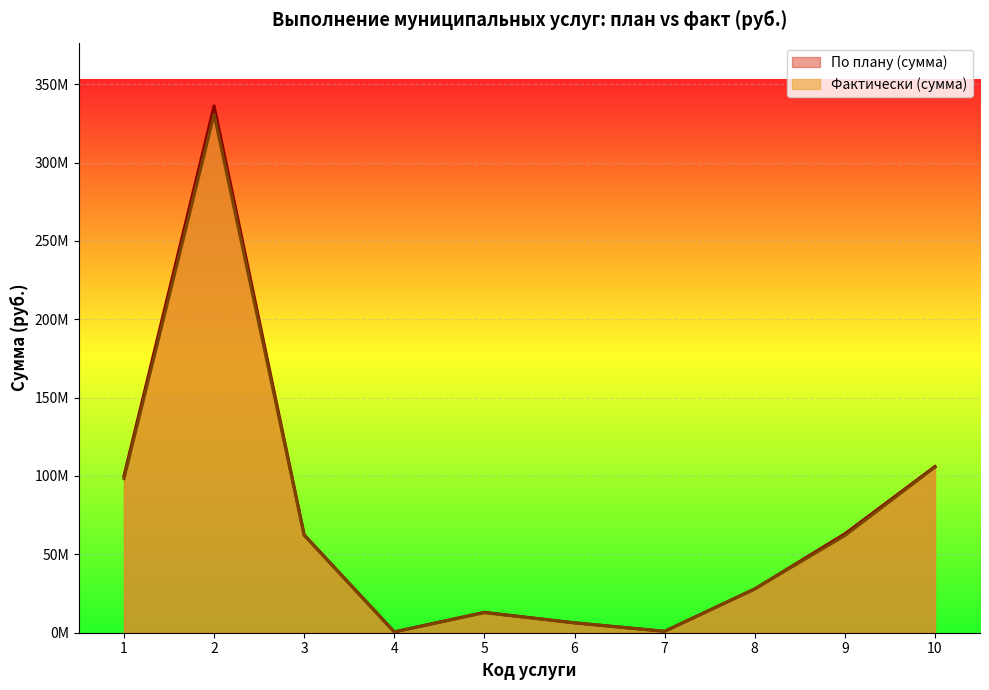

The Фактически (сумма) series shows 98312404.2 at 1. True or false?

True